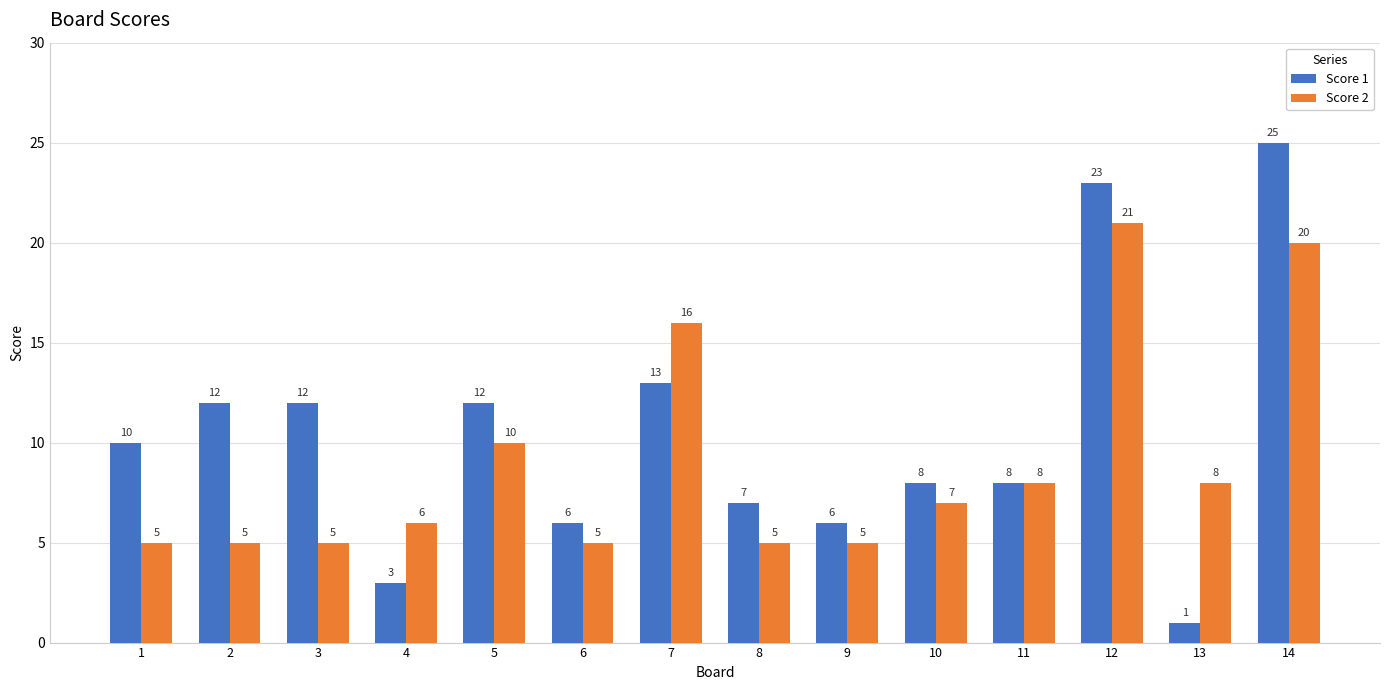

Rank the series at 10 from highest to lowest value.

Score 1, Score 2